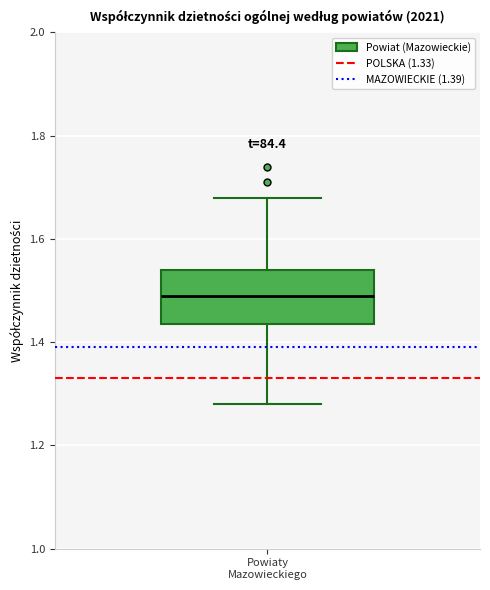

Read this box plot against the y-axis: the position of the median line, the range covered by the box, and the ends of both whiskers. The values are not printed on the chart, so give them approximately, as read against the axis.

median 1.50, box 1.44 to 1.54, whiskers 1.28 to 1.68